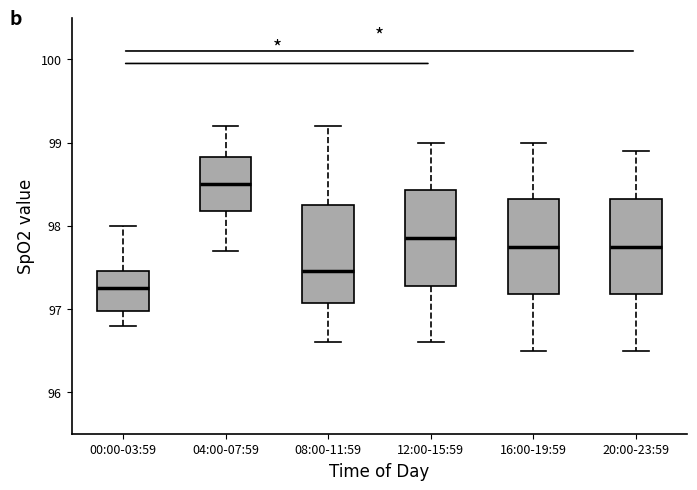

Reading left to right, read every box against the y-axis: the position of its median line, the range the box covers, and the ends of its whiskers. The values are not printed on the chart, so give them approximately, as read against the axis.

00:00-03:59: median 97.3, box 97.0 to 97.5, whiskers 96.8 to 98.0
04:00-07:59: median 98.5, box 98.2 to 98.8, whiskers 97.7 to 99.2
08:00-11:59: median 97.5, box 97.1 to 98.3, whiskers 96.6 to 99.2
12:00-15:59: median 97.9, box 97.3 to 98.4, whiskers 96.6 to 99.0
16:00-19:59: median 97.8, box 97.2 to 98.3, whiskers 96.5 to 99.0
20:00-23:59: median 97.8, box 97.2 to 98.3, whiskers 96.5 to 98.9